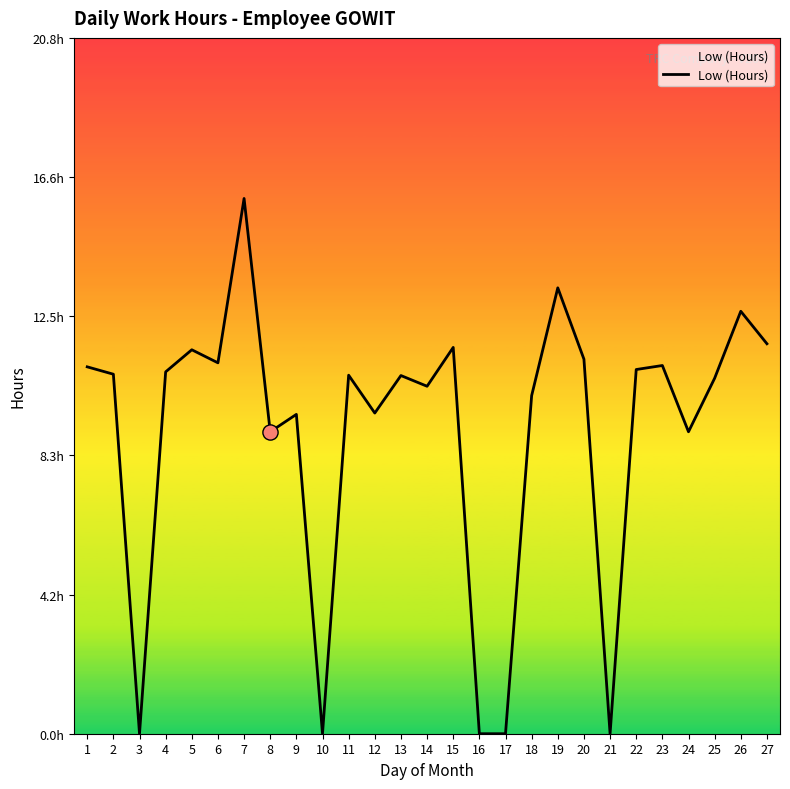

What is the change in value from 5 to 21?

-11.5